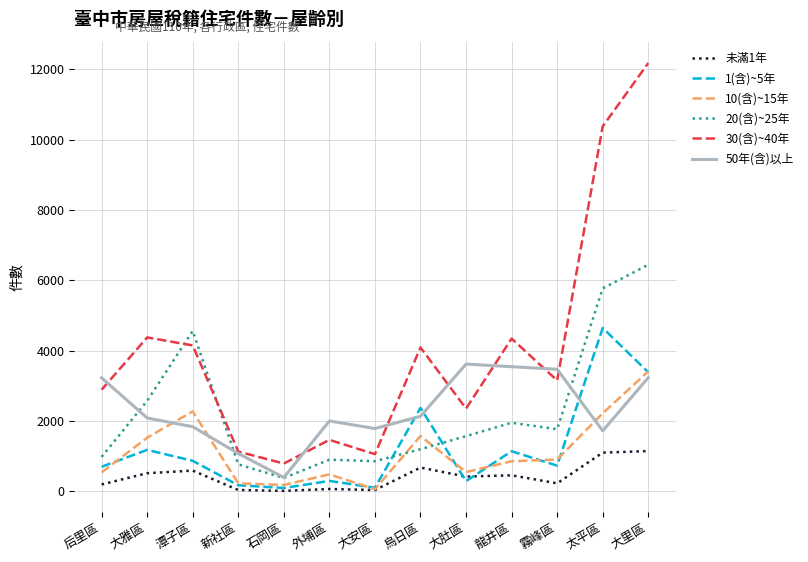

Which series has the widest spread of values?

30(含)~40年